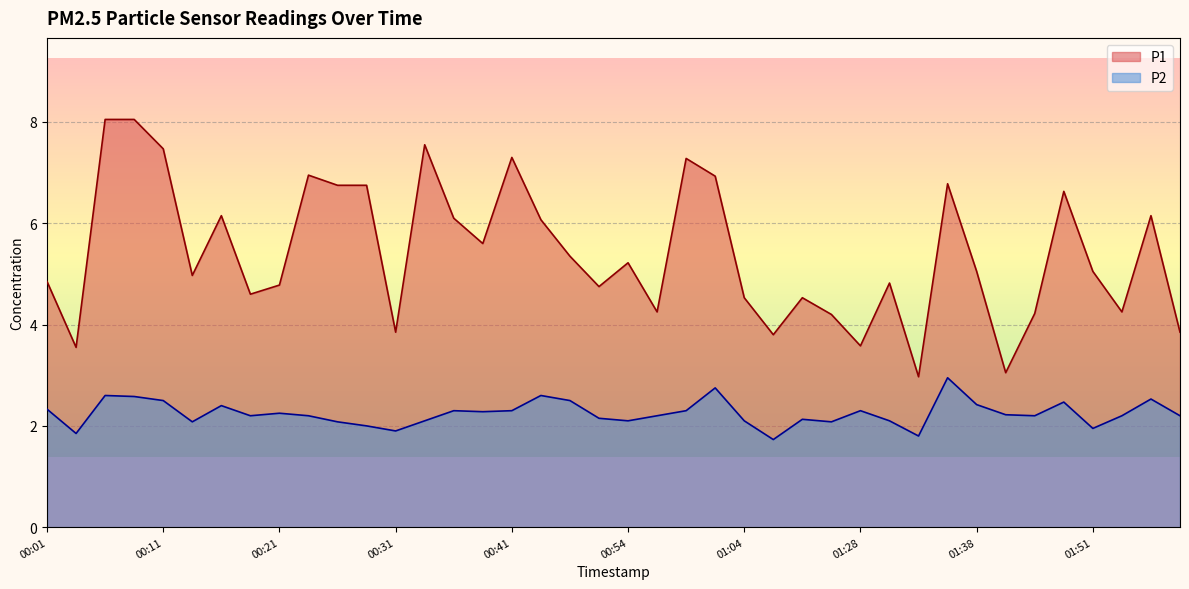

What is the difference between the P2 values at 00:54 and 00:59?

0.2